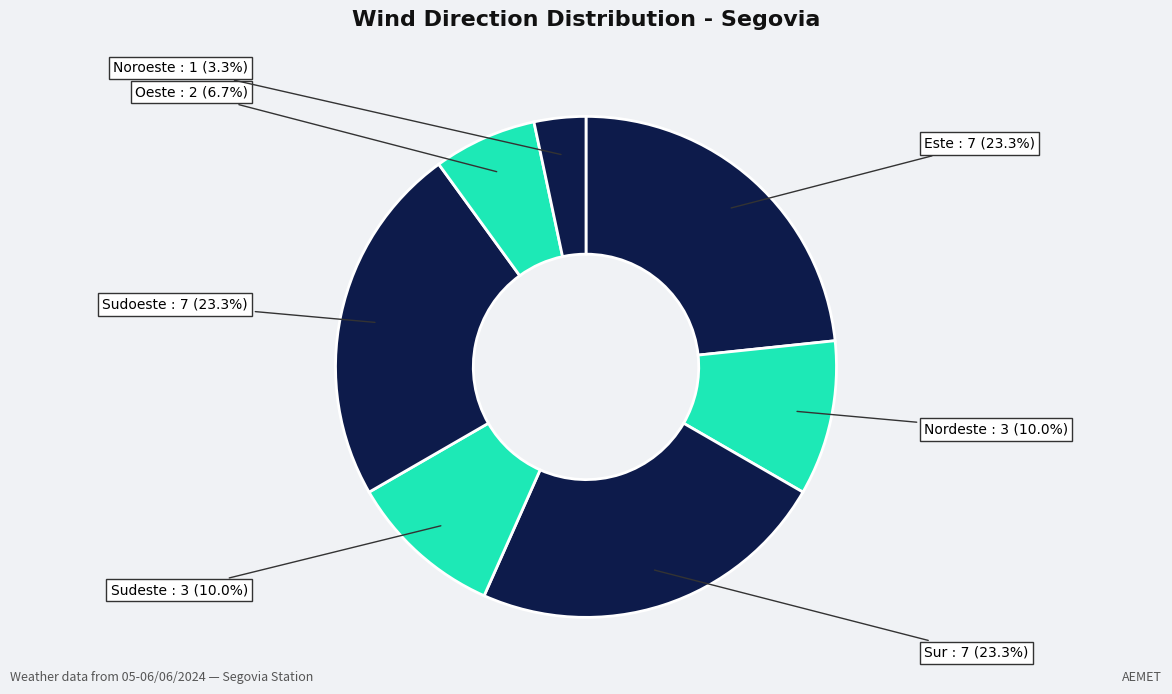

To the nearest percent, what percentage of the pie is Este?

23%